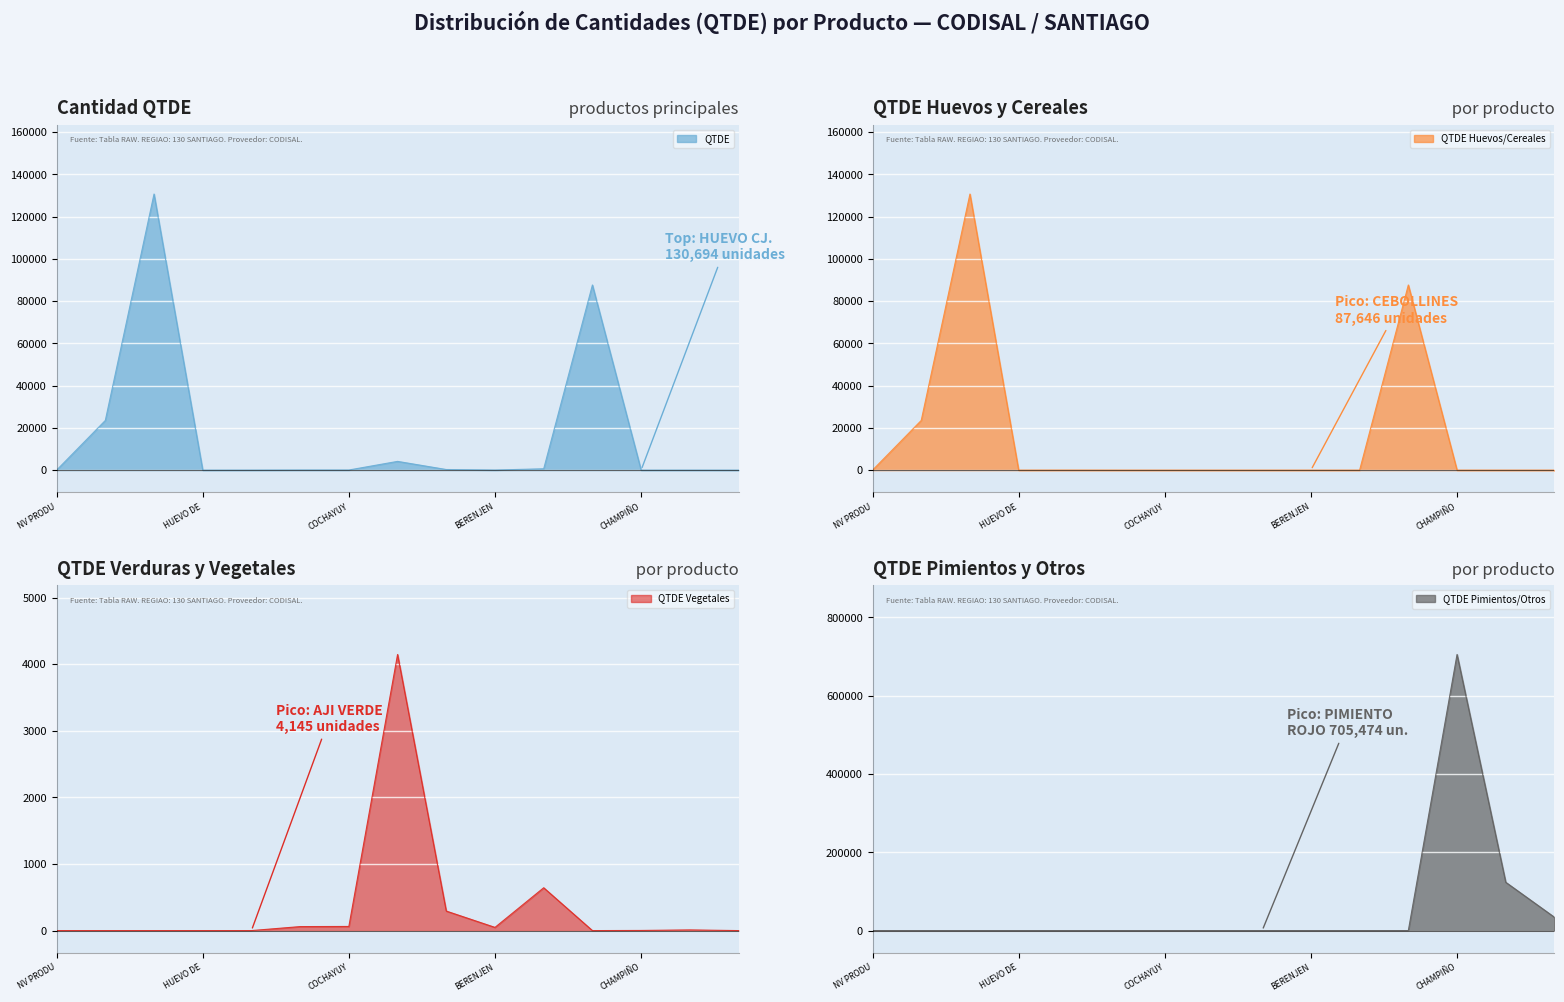

What is the label of the 12th point from the right?

HUEVO DE CODORNIZ CJ. X 24 UN